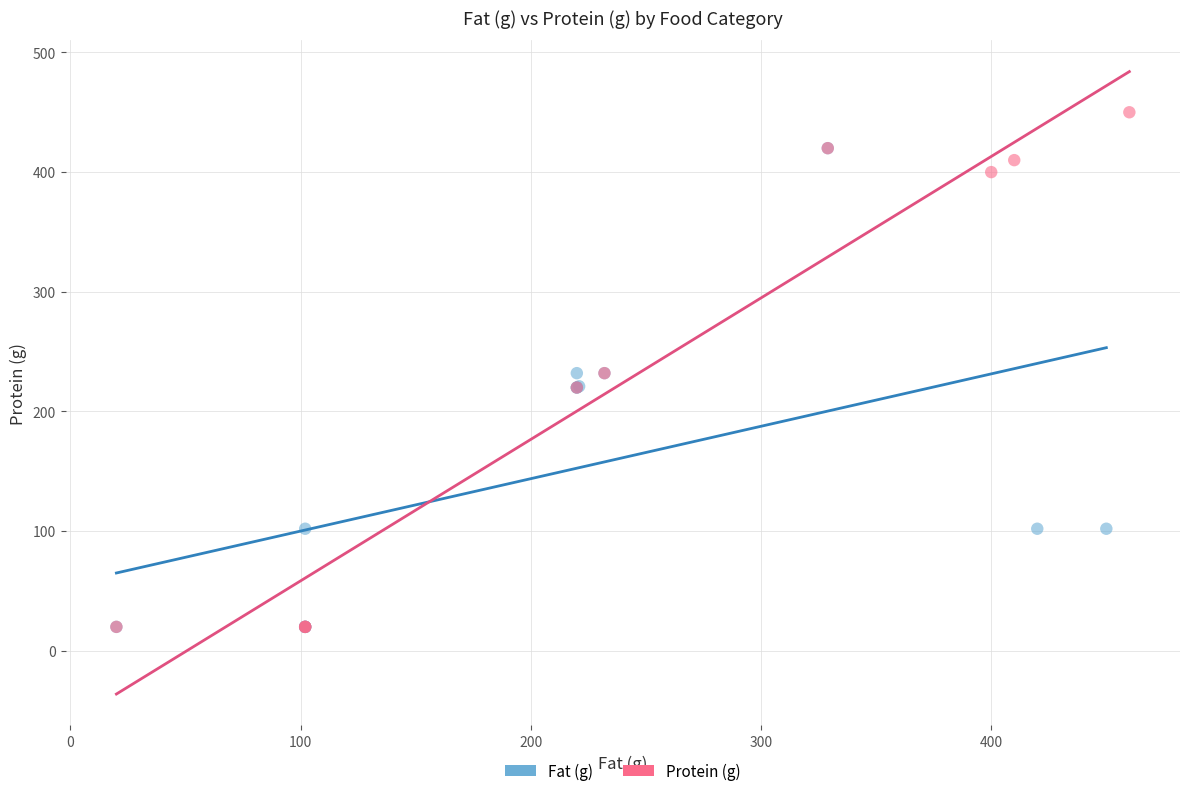

Which series has the widest spread of Y values?

Protein (g)